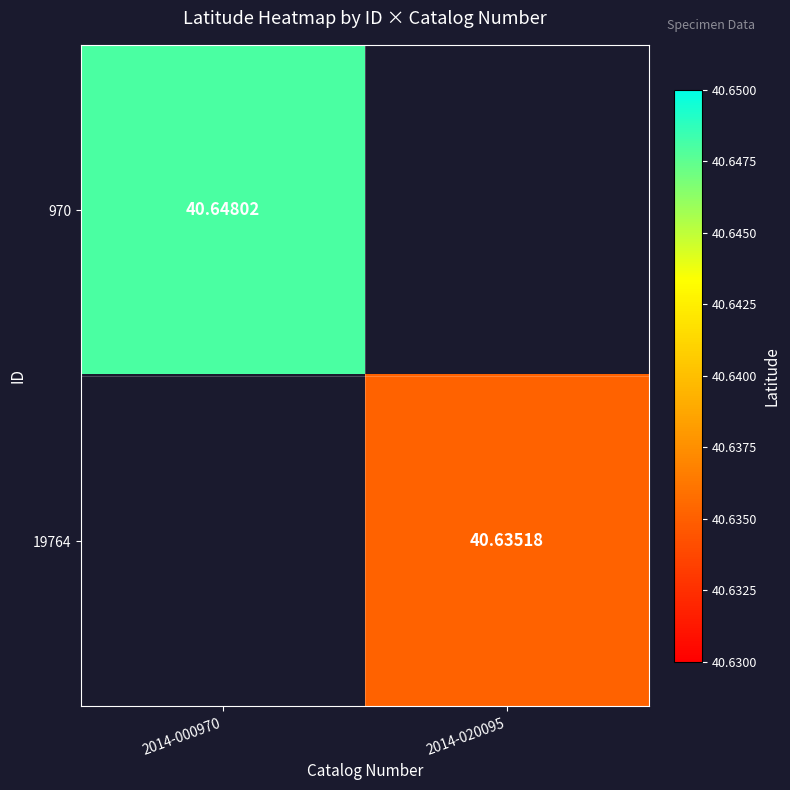

Is the value of 19764 at 2014-020095 greater than the value of 970 at 2014-000970?

No